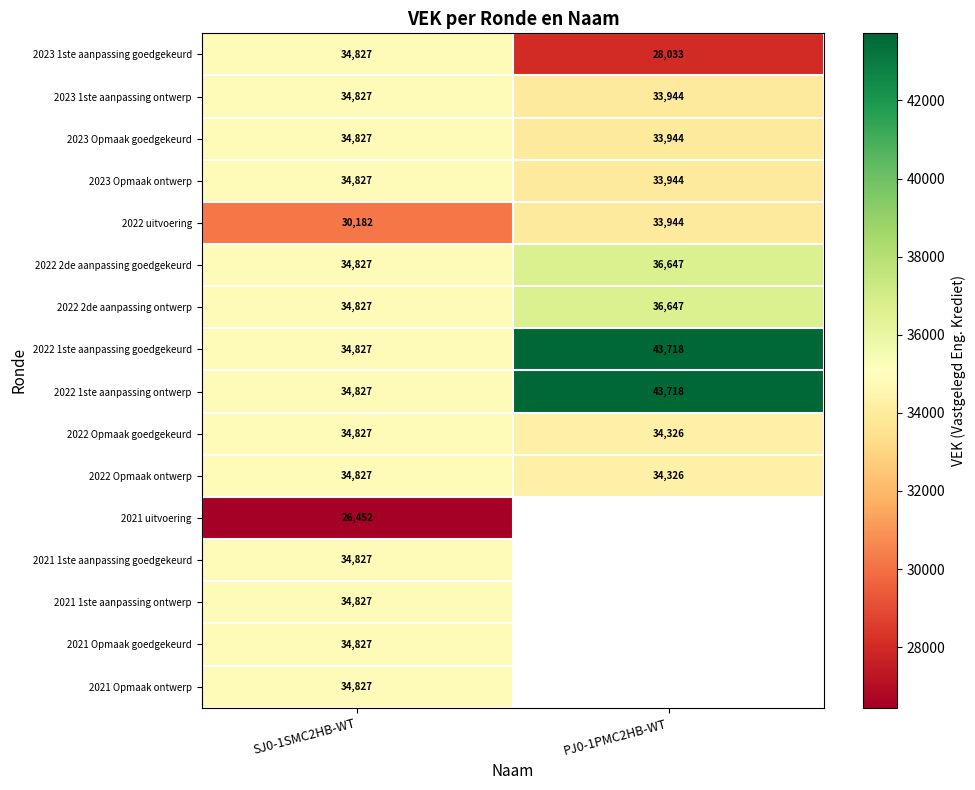

What is the difference between the maximum and minimum values in the 2022 uitvoering series?

3762